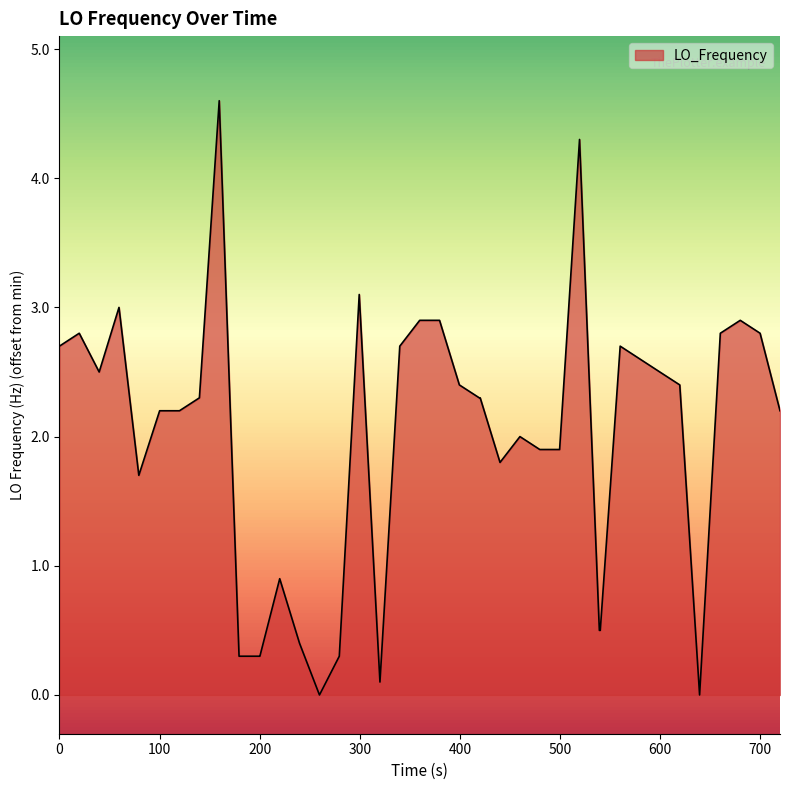

What is the difference between the maximum and minimum values?

4.6